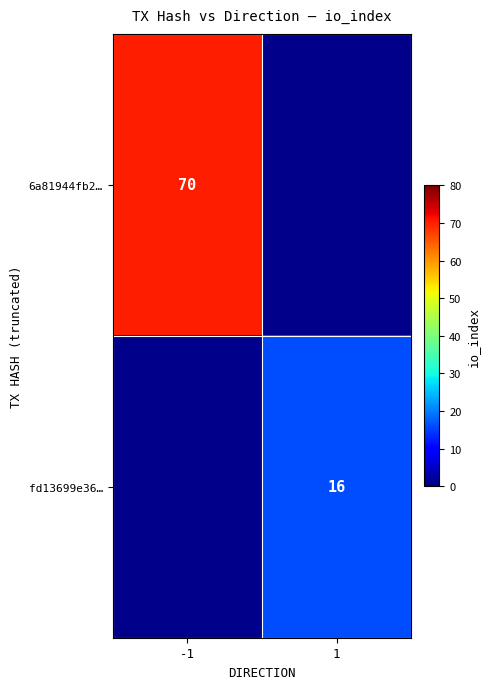

Is it true that 6a81944fb2… equals 124.1 at -1?

False